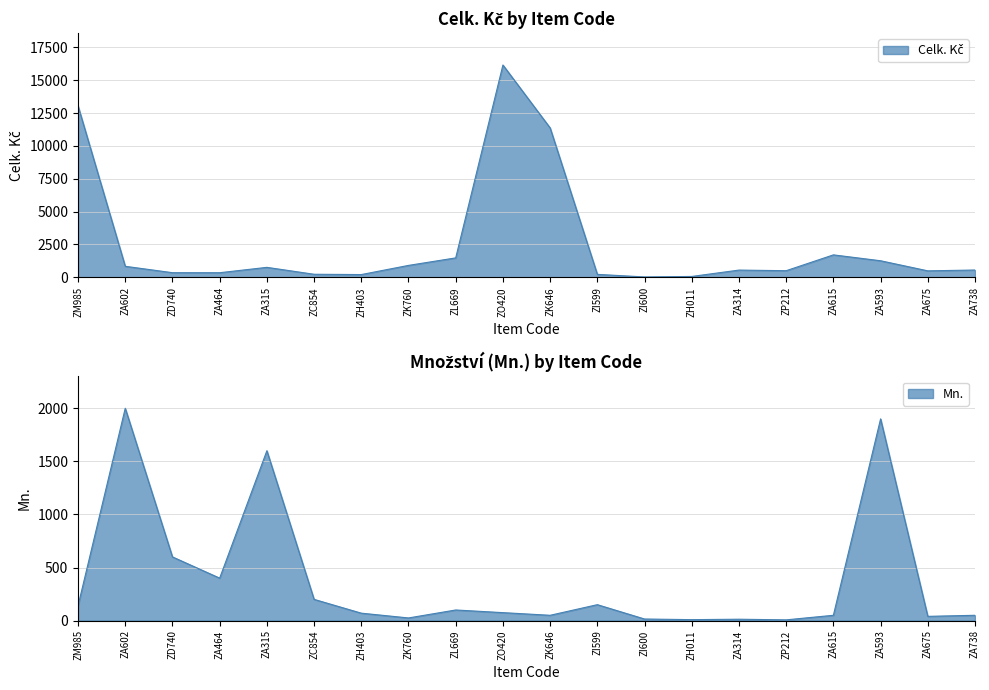

Where does the Celk. Kč series first go above 557?

ZM985